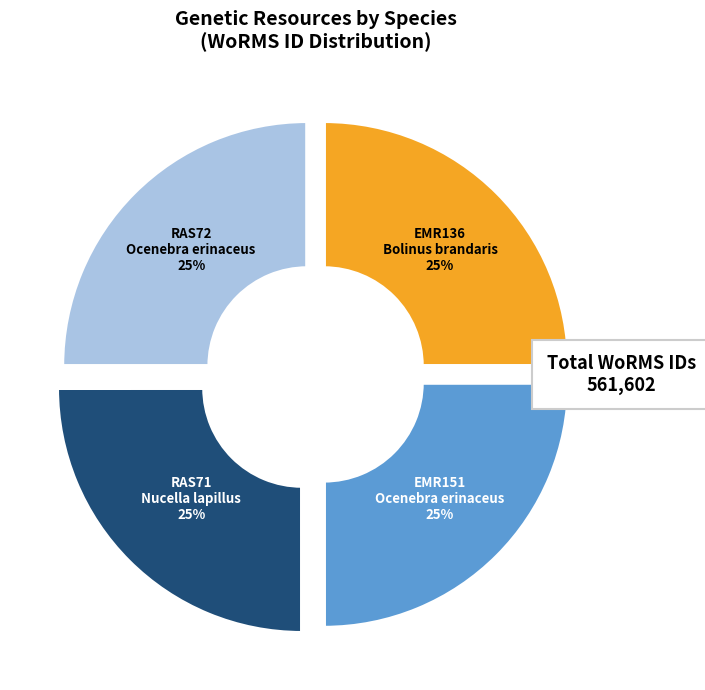

Does any single category account for the majority?

No